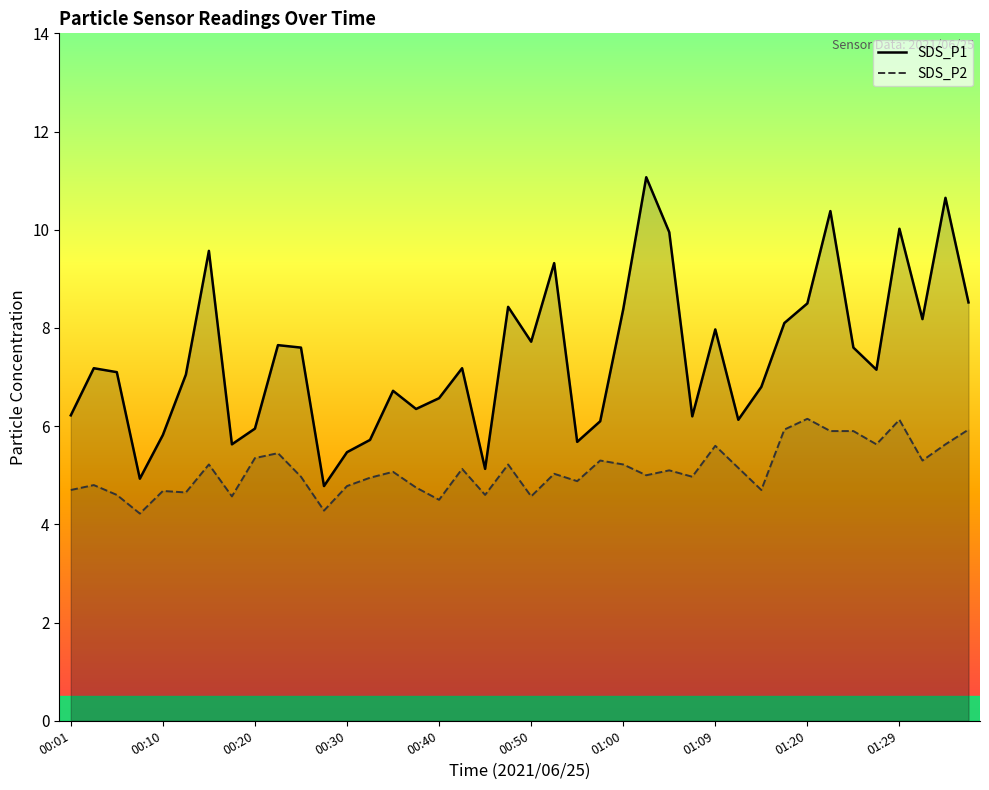

What is the minimum value shown in the chart?

4.2